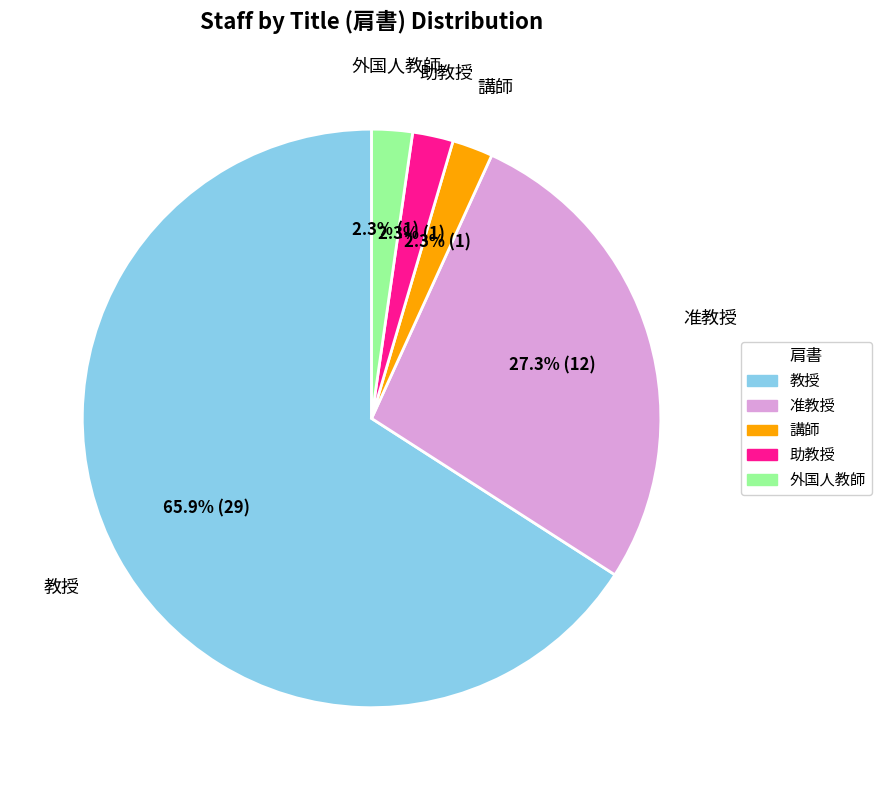

Does any single category account for the majority?

Yes